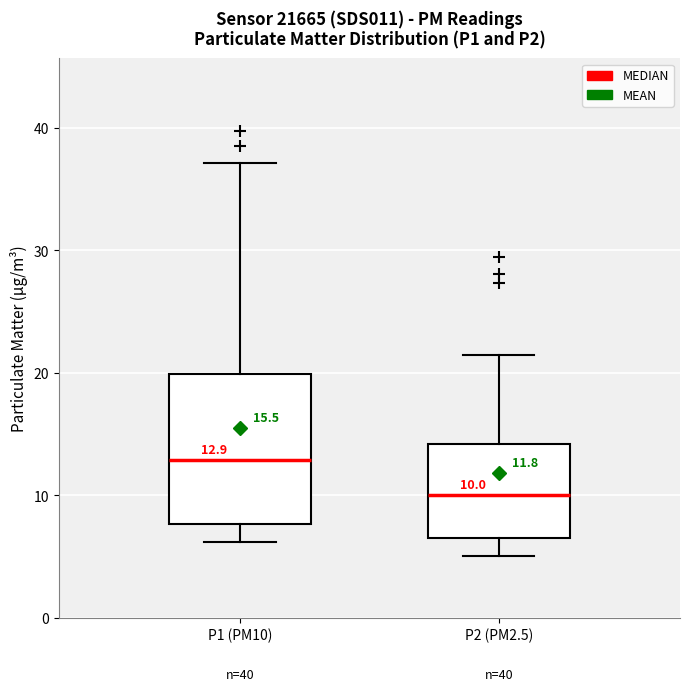

Which box's median line is the lowest?

P2 (PM2.5)